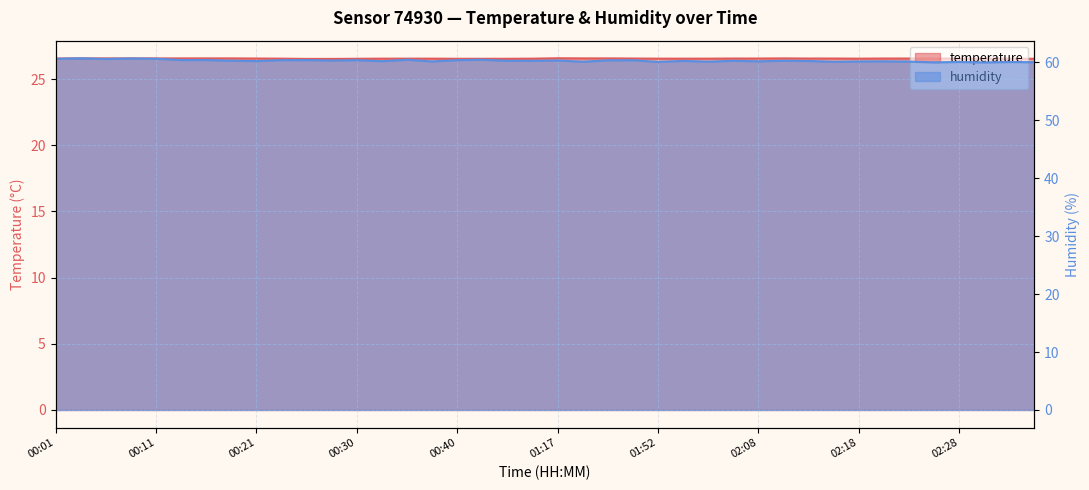

True or false: humidity and temperature intersect in this chart.

False